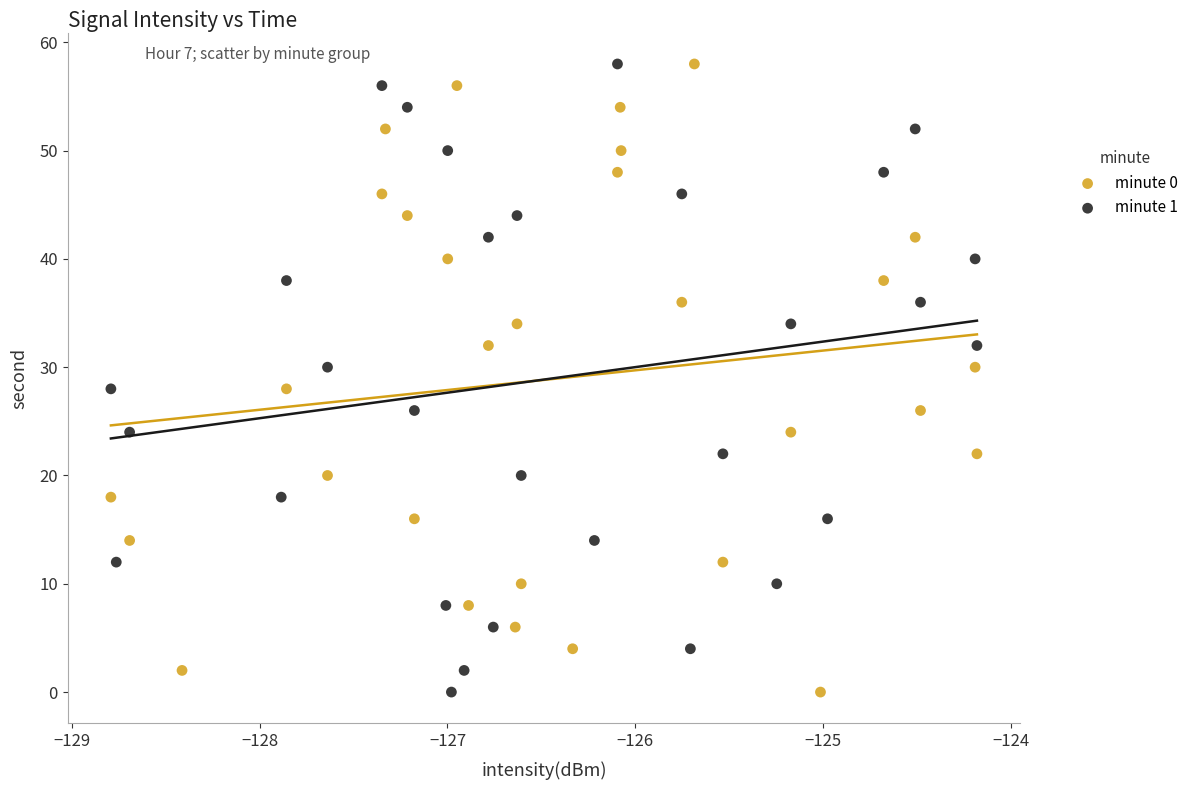

What are all the series names shown in the legend?

minute 0, minute 1